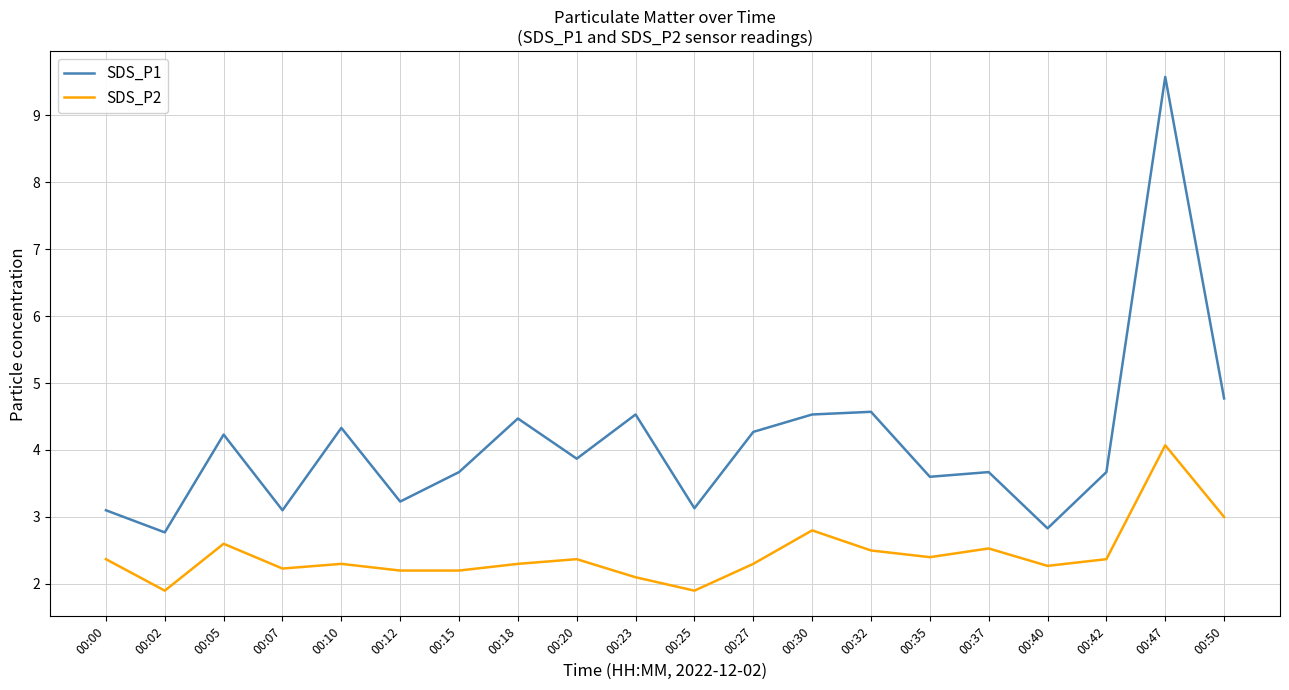

Reading left to right, list all the values displayed in this chart.

SDS_P1: 3.1	2.8	4.2	3.1	4.3	3.2	3.7	4.5	3.9	4.5	3.1	4.3	4.5	4.6	3.6	3.7	2.8	3.7	9.6	4.8
SDS_P2: 2.4	1.9	2.6	2.2	2.3	2.2	2.2	2.3	2.4	2.1	1.9	2.3	2.8	2.5	2.4	2.5	2.3	2.4	4.1	3.0